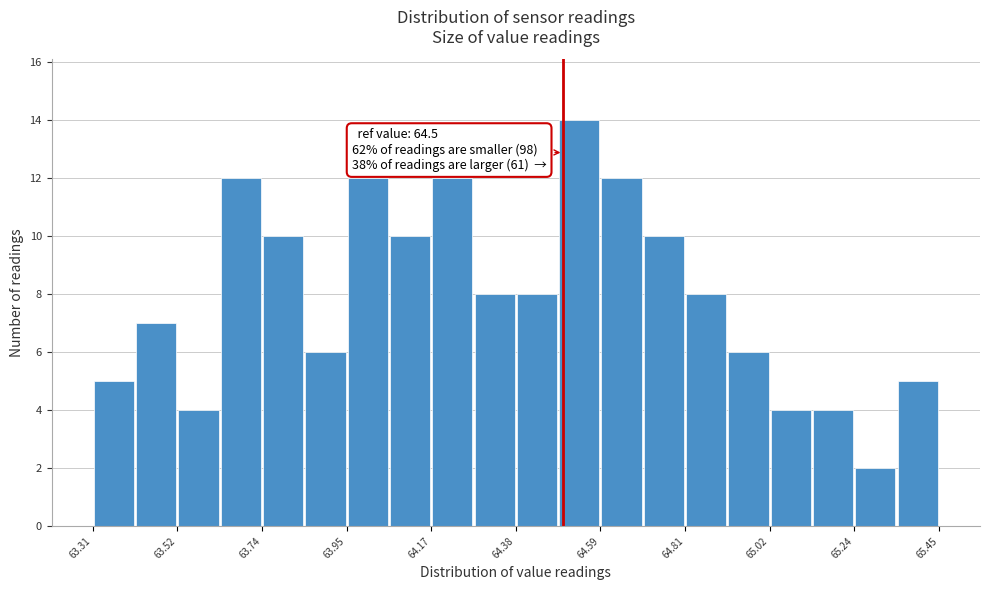

Read against the x-axis, roughly where is the centre of the tallest bar?

64.55